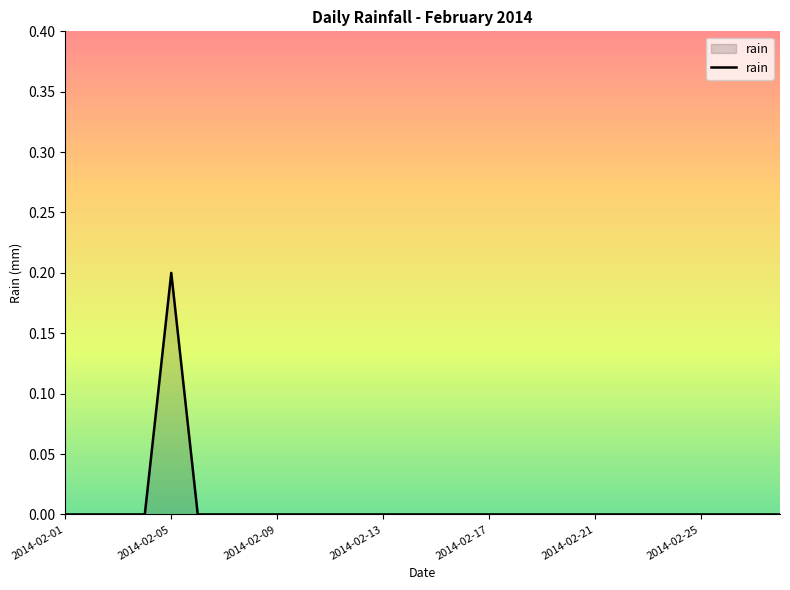

What is the maximum value shown in the chart?

0.2